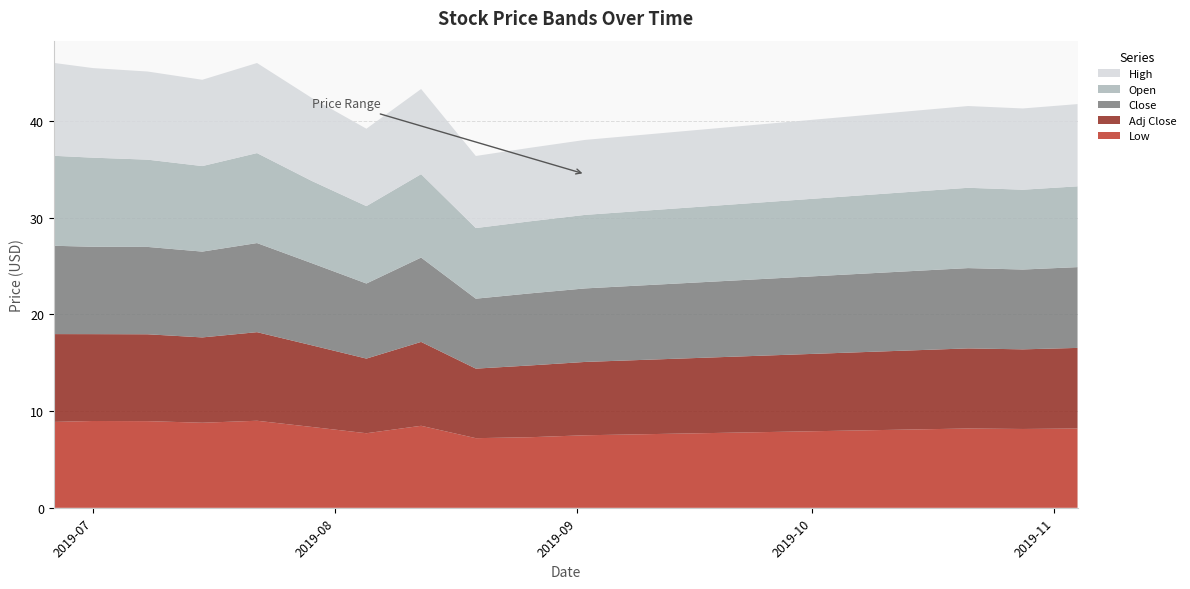

Reading left to right, extract all data points from this chart.

Low: 2019-06-26=8.9	2019-07-01=9.0	2019-07-08=9.0	2019-07-15=8.8	2019-07-22=9.0	2019-07-29=8.4	2019-08-05=7.7	2019-08-12=8.5	2019-08-19=7.2	2019-08-26=7.3	2019-09-02=7.5	2019-09-09=7.6	2019-09-16=7.7	2019-09-23=7.8	2019-09-30=7.9	2019-10-07=8.0	2019-10-14=8.1	2019-10-21=8.2	2019-10-28=8.2	2019-11-04=8.2
Open: 2019-06-26=9.3	2019-07-01=9.2	2019-07-08=9.0	2019-07-15=8.8	2019-07-22=9.3	2019-07-29=8.5	2019-08-05=8.0	2019-08-12=8.6	2019-08-19=7.3	2019-08-26=7.5	2019-09-02=7.6	2019-09-09=7.7	2019-09-16=7.8	2019-09-23=7.9	2019-09-30=8.0	2019-10-07=8.1	2019-10-14=8.2	2019-10-21=8.3	2019-10-28=8.2	2019-11-04=8.3
Close: 2019-06-26=9.1	2019-07-01=9.0	2019-07-08=9.0	2019-07-15=8.9	2019-07-22=9.2	2019-07-29=8.5	2019-08-05=7.8	2019-08-12=8.7	2019-08-19=7.2	2019-08-26=7.5	2019-09-02=7.6	2019-09-09=7.7	2019-09-16=7.8	2019-09-23=7.9	2019-09-30=8.0	2019-10-07=8.1	2019-10-14=8.2	2019-10-21=8.3	2019-10-28=8.2	2019-11-04=8.3
High: 2019-06-26=9.6	2019-07-01=9.3	2019-07-08=9.1	2019-07-15=8.9	2019-07-22=9.3	2019-07-29=8.6	2019-08-05=8.0	2019-08-12=8.8	2019-08-19=7.5	2019-08-26=7.6	2019-09-02=7.8	2019-09-09=7.8	2019-09-16=8.0	2019-09-23=8.1	2019-09-30=8.2	2019-10-07=8.2	2019-10-14=8.3	2019-10-21=8.4	2019-10-28=8.4	2019-11-04=8.5
Adj Close: 2019-06-26=9.1	2019-07-01=9.0	2019-07-08=9.0	2019-07-15=8.8	2019-07-22=9.2	2019-07-29=8.4	2019-08-05=7.7	2019-08-12=8.7	2019-08-19=7.2	2019-08-26=7.4	2019-09-02=7.6	2019-09-09=7.7	2019-09-16=7.8	2019-09-23=7.9	2019-09-30=8.0	2019-10-07=8.1	2019-10-14=8.2	2019-10-21=8.3	2019-10-28=8.2	2019-11-04=8.3